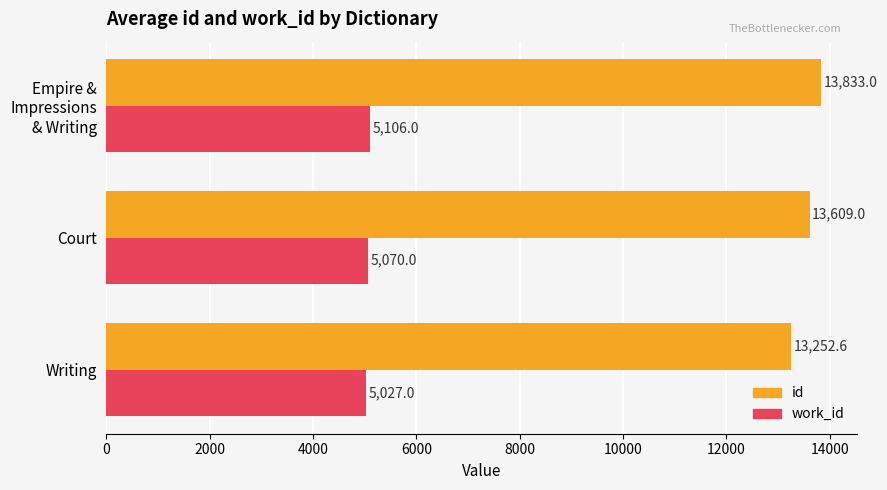

What is the average value of the id series?

13564.9